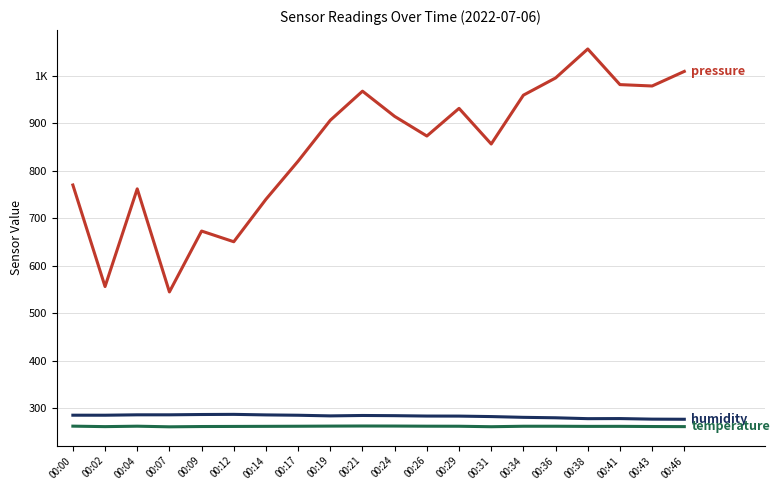

Reading right to left, transcribe all the data shown in this chart.

pressure: 1009.1	978.4	981.3	1056.3	995.3	959.1	856.3	931.3	873.1	914.4	967.5	906.3	820.3	740.0	650.6	673.1	545.0	761.9	556.3	770.0
humidity: 277.0	277.2	278.4	278.2	280.1	281.1	282.6	283.6	283.8	284.5	284.9	284.1	285.5	286.1	287.3	287.0	286.4	286.4	285.5	285.6
temperature: 261.5	261.7	262.1	262.0	262.3	262.3	261.3	262.3	262.4	262.7	262.8	262.6	262.3	262.1	261.9	261.7	261.1	262.4	261.5	262.5